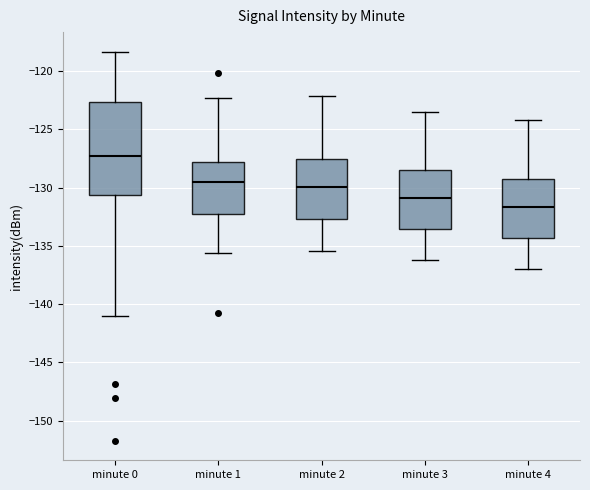

Reading left to right, transcribe this box plot: for each box, give where its median line is, the range the box spans, and where its two whiskers end, as read against the y-axis. The values are not printed on the chart, so give them approximately, as read against the axis.

minute 0: median -127.5, box -130.5 to -122.5, whiskers -141.0 to -118.5
minute 1: median -129.5, box -132.0 to -128.0, whiskers -135.5 to -122.5
minute 2: median -130.0, box -132.5 to -127.5, whiskers -135.5 to -122.0
minute 3: median -131.0, box -133.5 to -128.5, whiskers -136.0 to -123.5
minute 4: median -131.5, box -134.5 to -129.0, whiskers -137.0 to -124.0